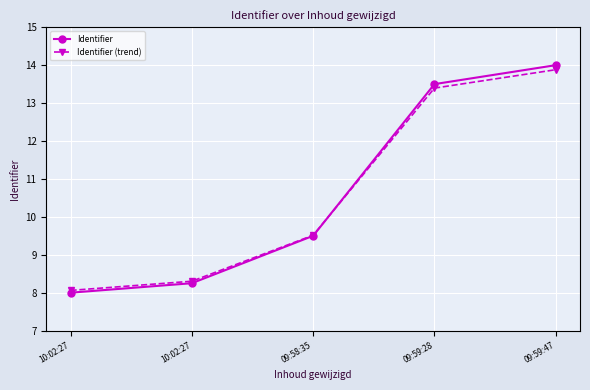

How many values in the Identifier series exceed 9?

3